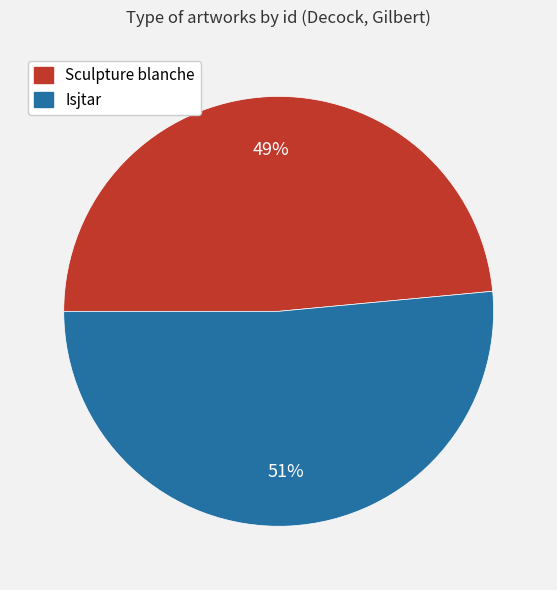

How many segments does this pie chart have?

2